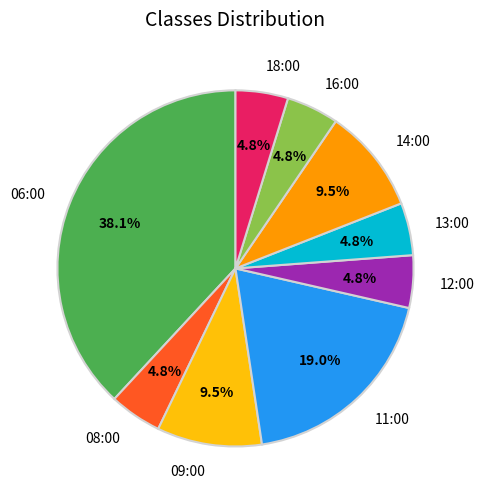

Is there a majority slice in this chart?

No